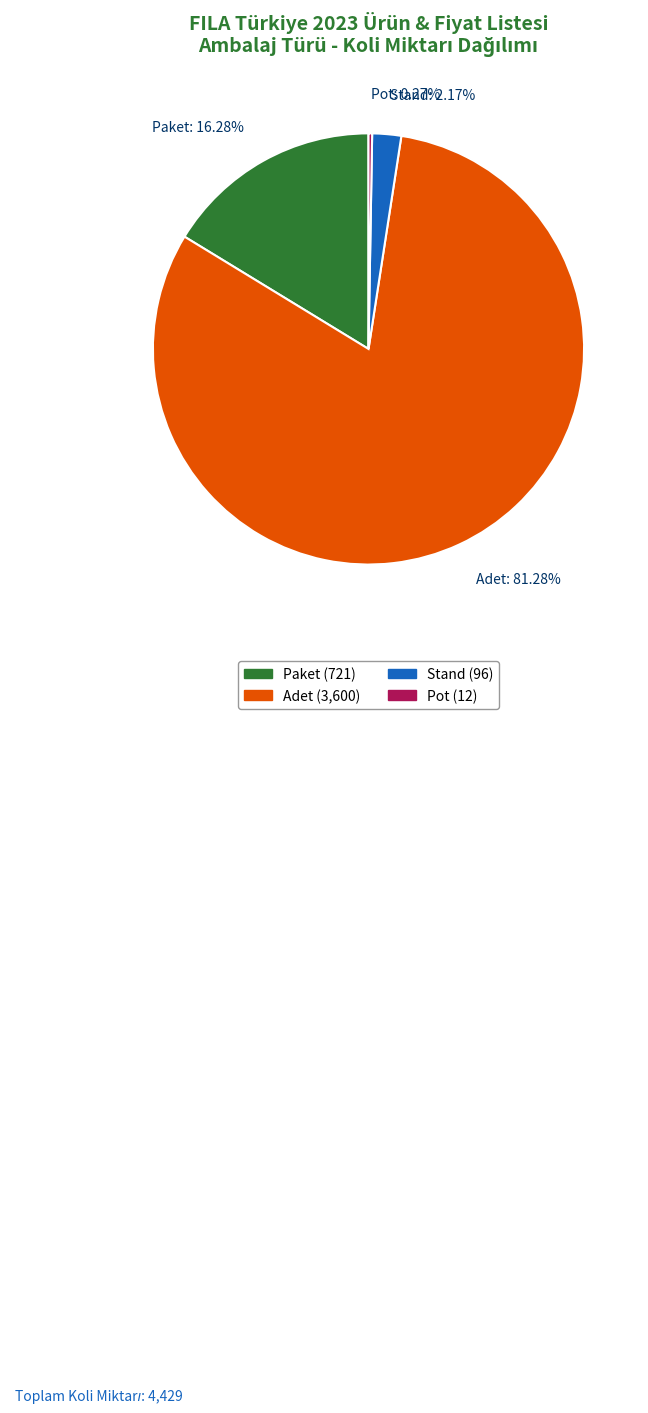

What is the ratio of the value at Adet: 81.28% to the value at Paket: 16.28%?

5.0